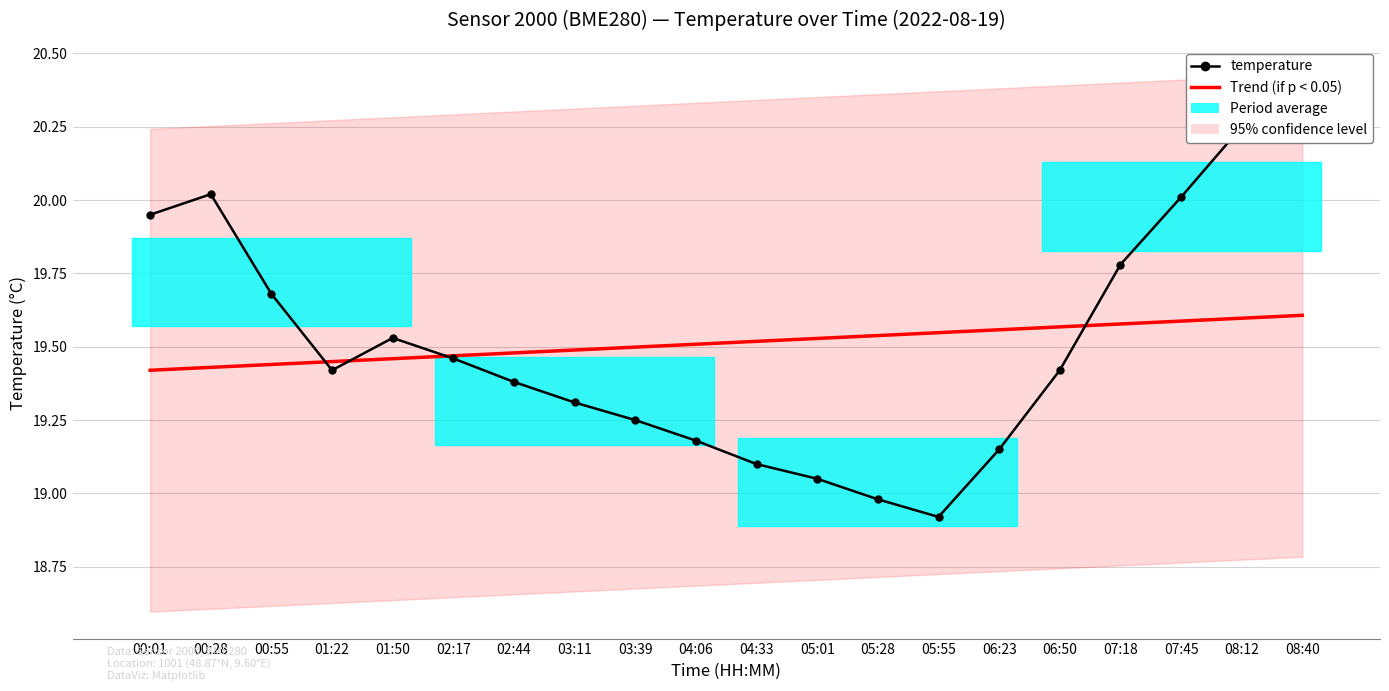

What is the sum of all Trend (if p < 0.05) values?

390.3